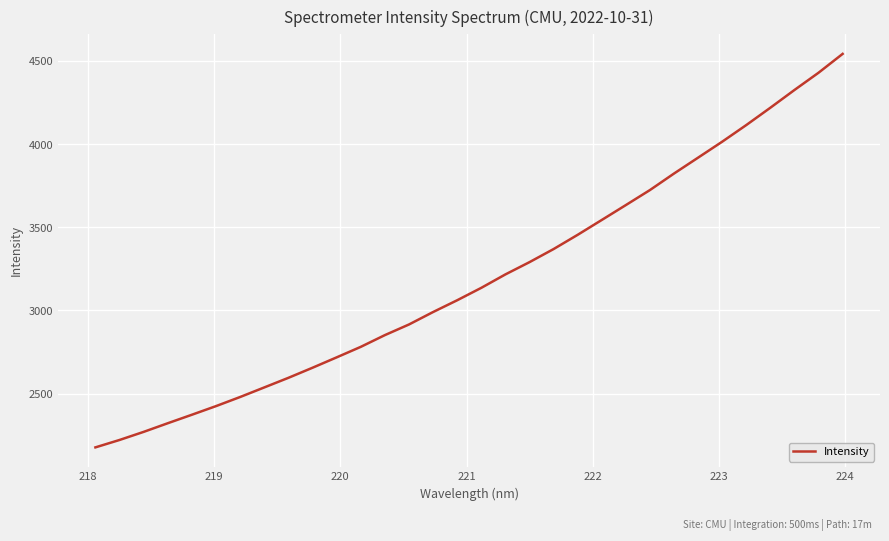

What is the smallest value displayed?

2175.8